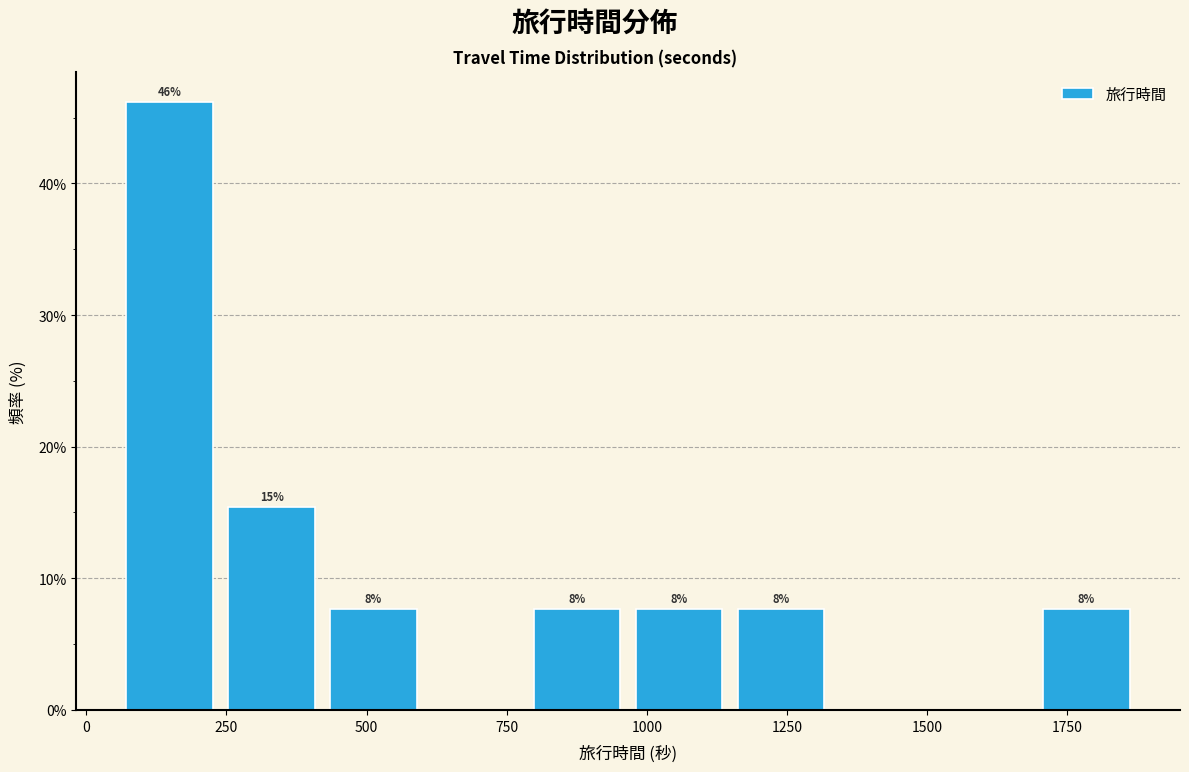

Read against the x-axis, roughly where is the centre of the tallest bar?

150